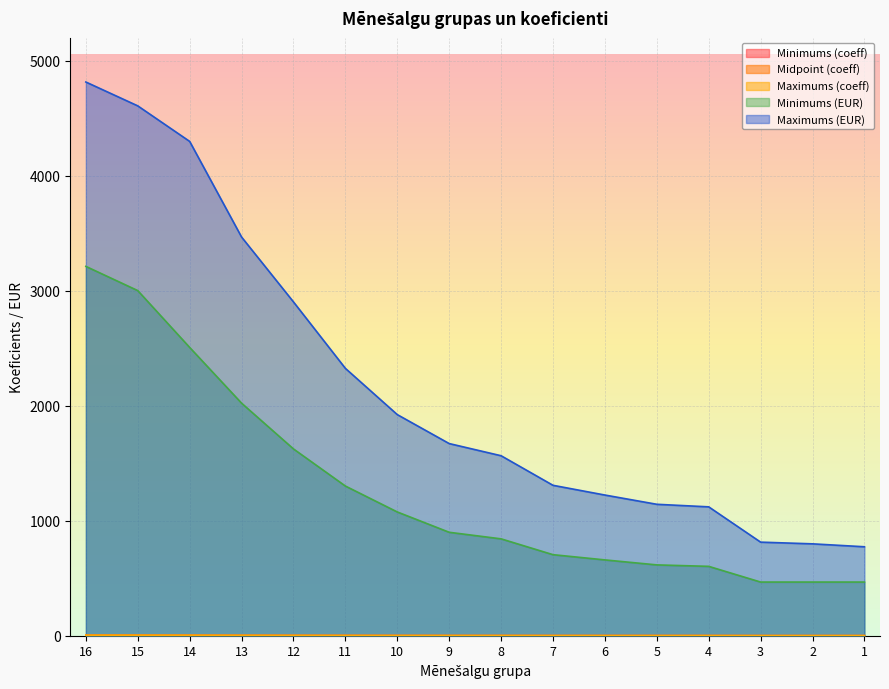

True or false: Minimums (EUR) has a value of 124.4 at 2.

False